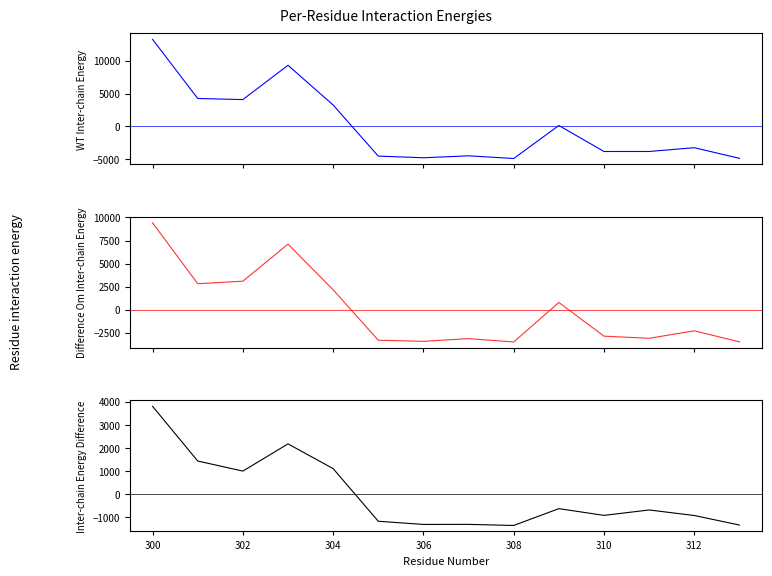

True or false: Total Naturalisations and Naturalisations facilitées cross at least once.

True